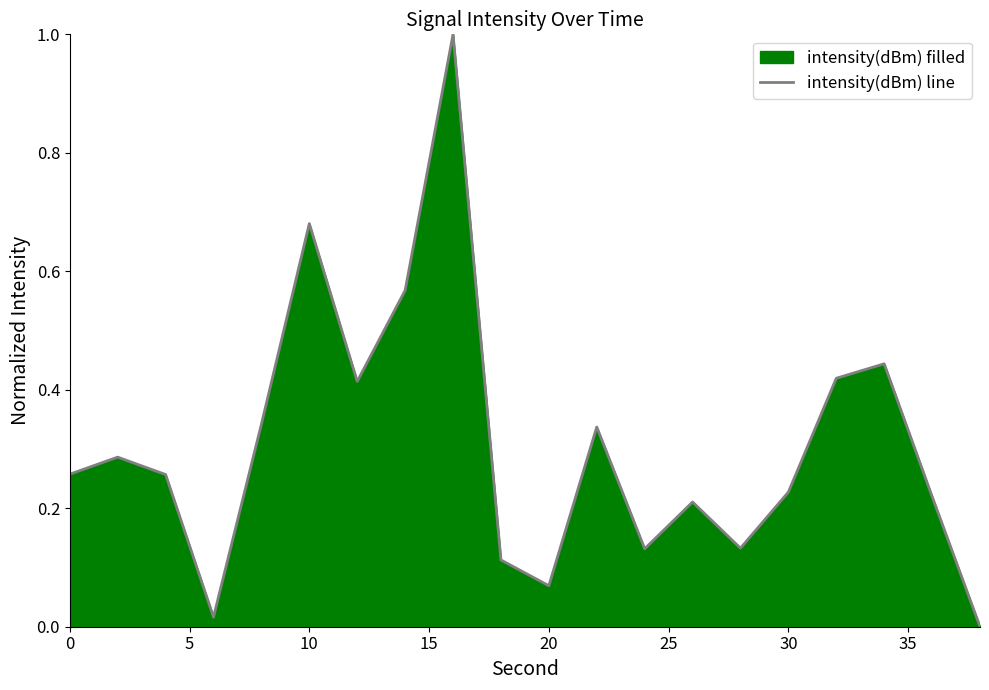

What is the maximum value shown in the chart?

1.0